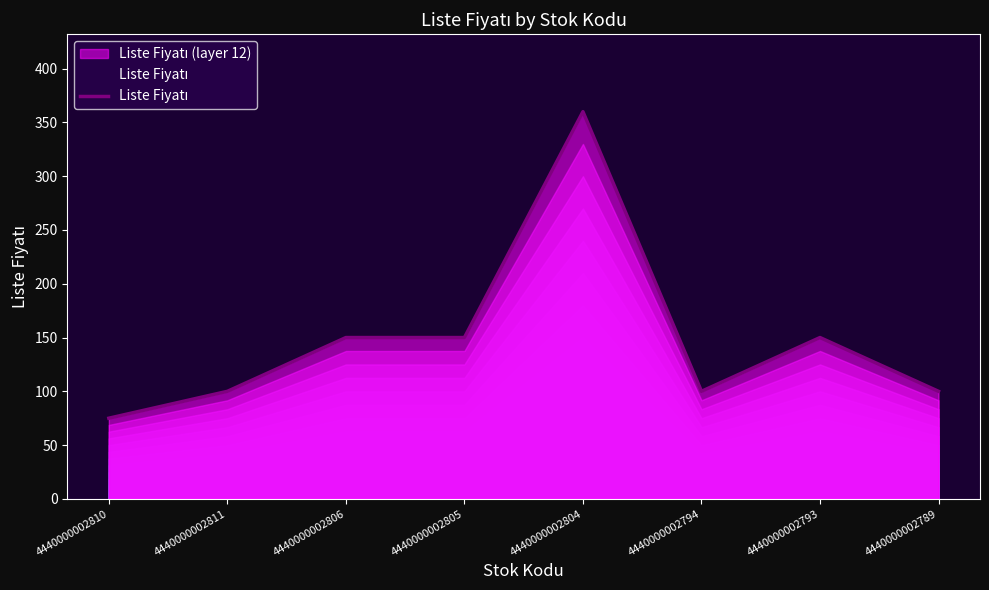

List the labels in order of value, largest first.

4440000002804, 4440000002806, 4440000002805, 4440000002793, 4440000002811, 4440000002794, 4440000002789, 4440000002810